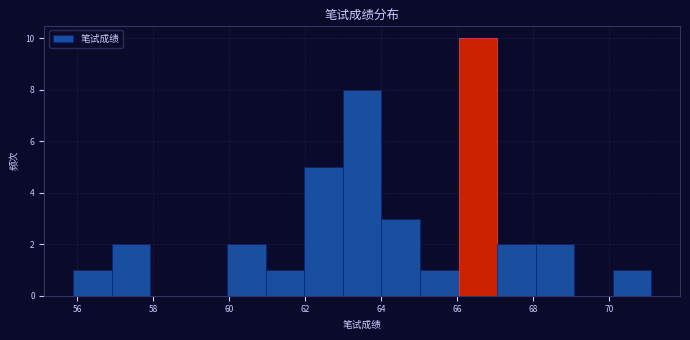

Reading left to right, list every bar in this chart as the range it spans on the x-axis followed by its height. Neither the bar edges nor the heights are printed on the chart, so give them approximately, as read against the axes.

56.0 to 57.0: 1
57.0 to 58.0: 2
58.0 to 59.0: 0
59.0 to 60.0: 0
60.0 to 61.0: 2
61.0 to 62.0: 1
62.0 to 63.0: 5
63.0 to 64.0: 8
64.0 to 65.0: 3
65.0 to 66.0: 1
66.0 to 67.0: 10
67.0 to 68.0: 2
68.0 to 69.0: 2
69.0 to 70.0: 0
70.0 to 71.2: 1